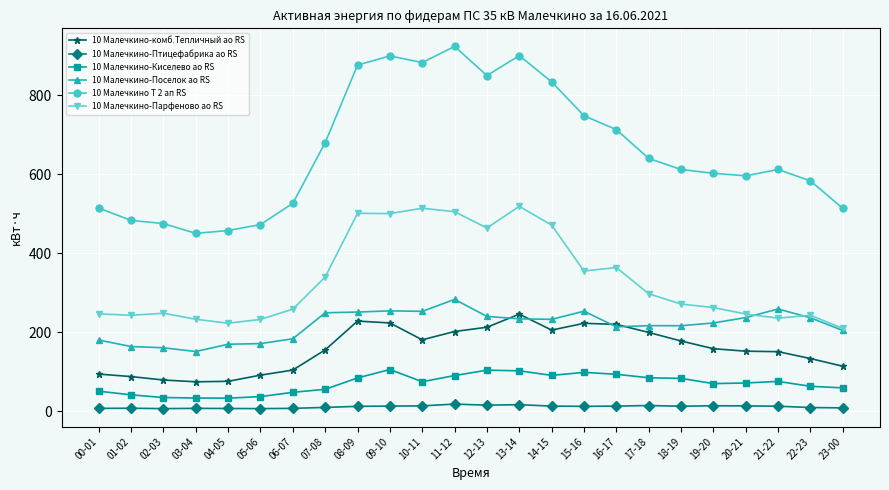

What are all the series names shown in the legend?

10 Малечкино-комб.Тепличный ао RS, 10 Малечкино-Птицефабрика ао RS, 10 Малечкино-Киселево ао RS, 10 Малечкино-Поселок ао RS, 10 Малечкино Т 2 ап RS, 10 Малечкино-Парфеново ао RS